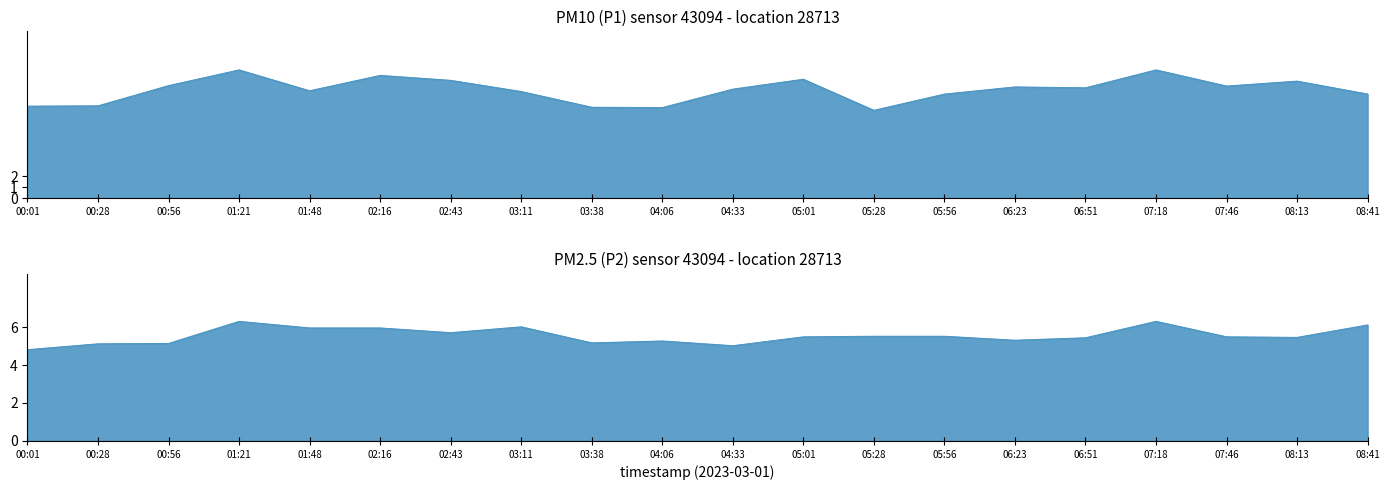

Is the value of P1 at 08:13 greater than the value of P2 at 04:06?

Yes